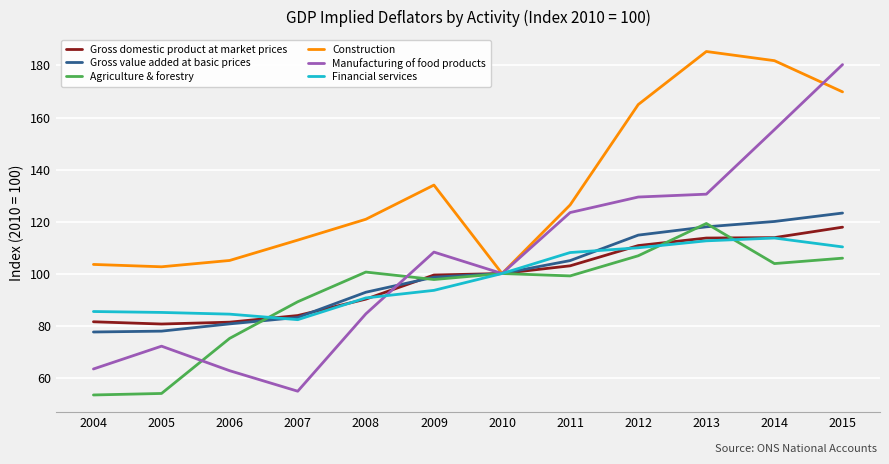

Which category has the highest value across all series?

2013